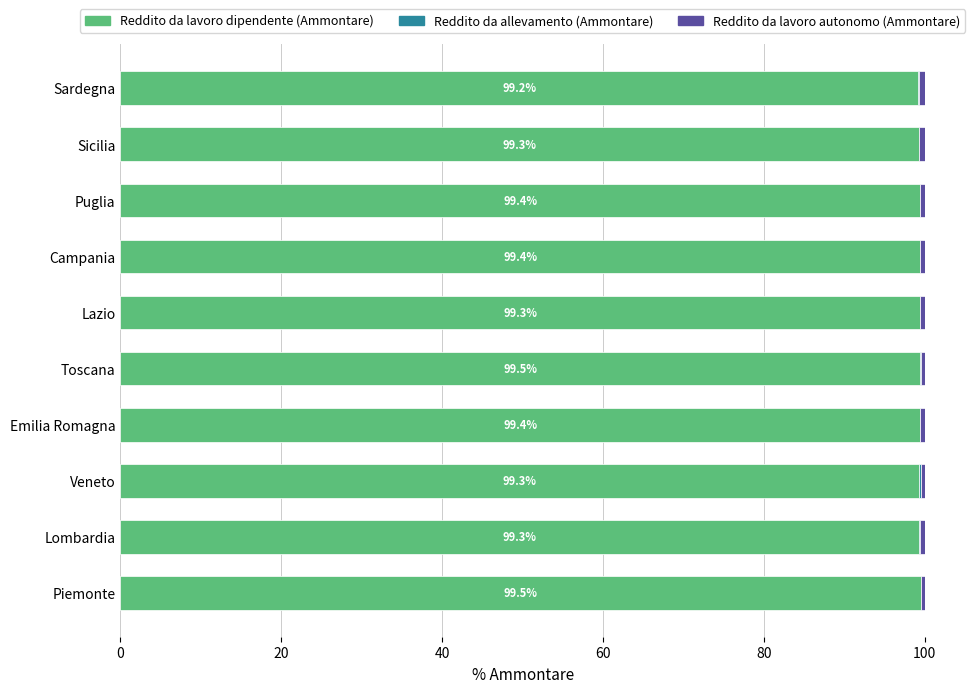

What is the sum of all Reddito da lavoro dipendente (Ammontare) values?

993.6